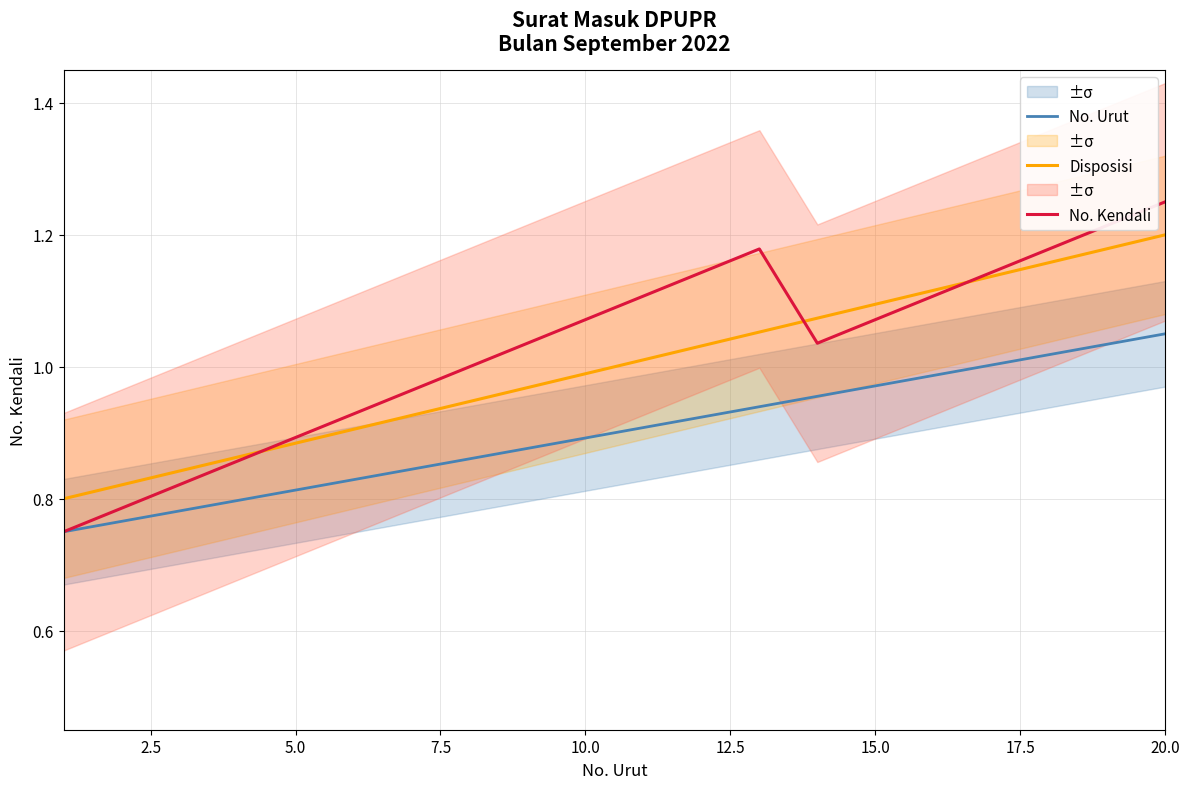

How many values in the Disposisi series exceed 1?

10